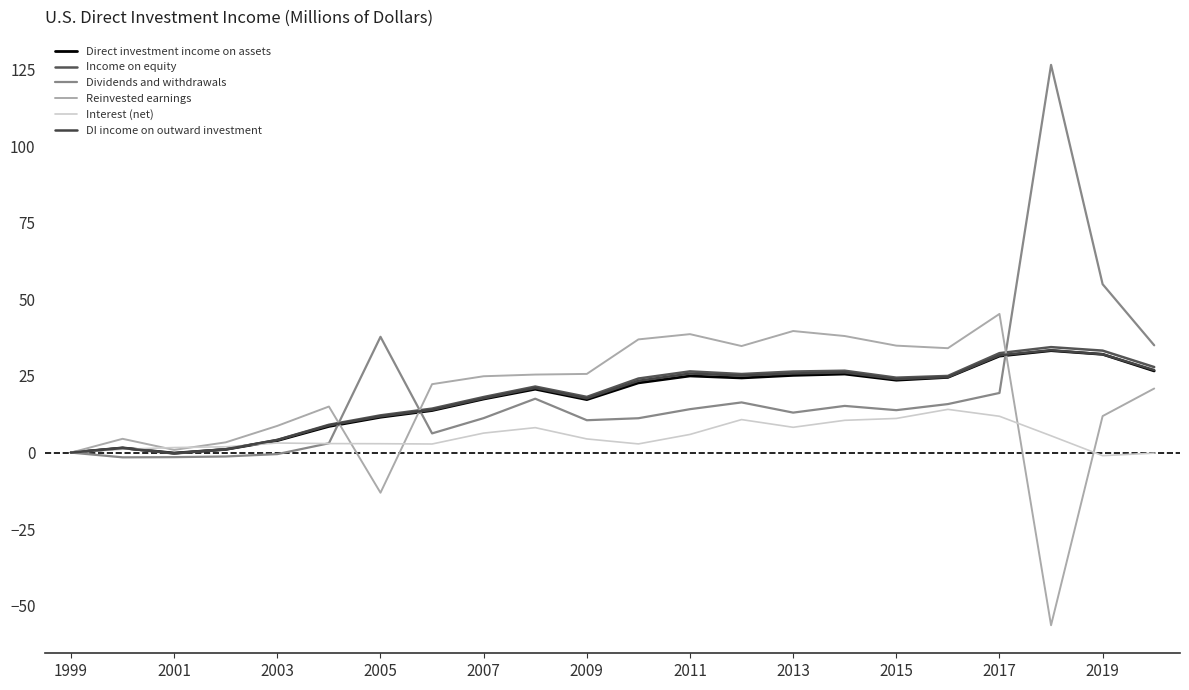

Does the chart display data point markers on the line(s)?

No